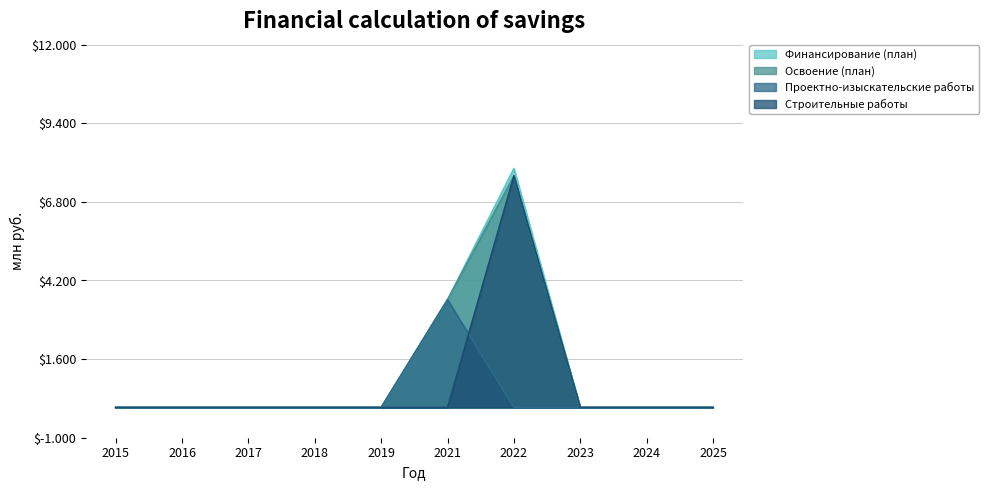

True or false: Освоение (план) has a value of 0.0 at 2016.

True